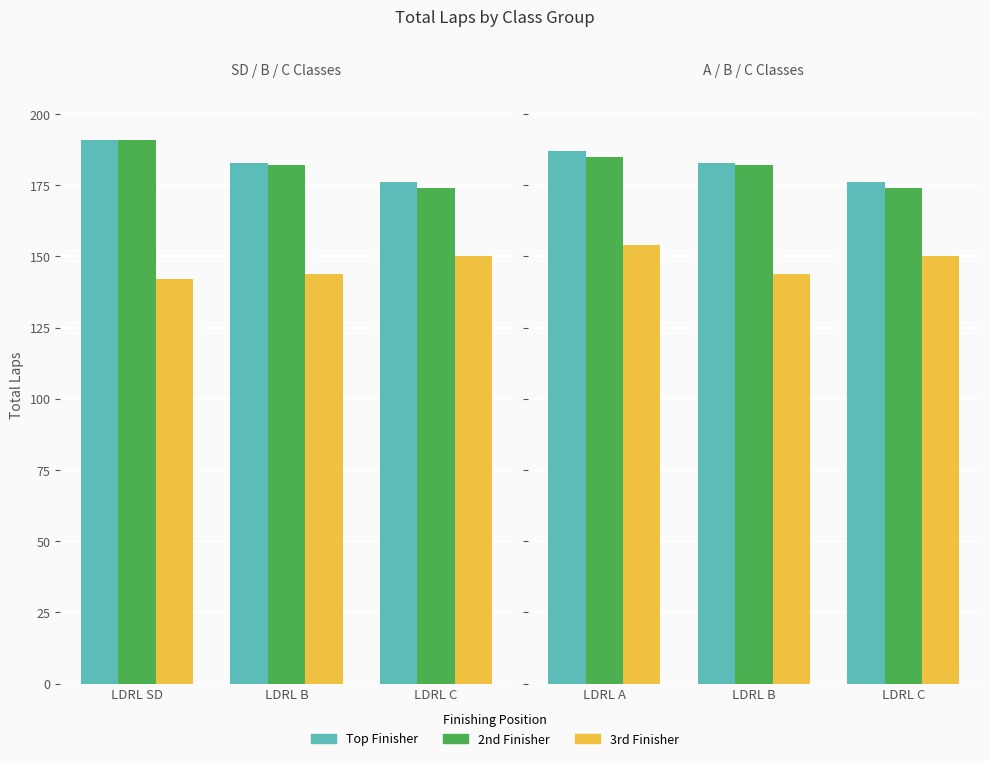

How many bars are there in each group?

3